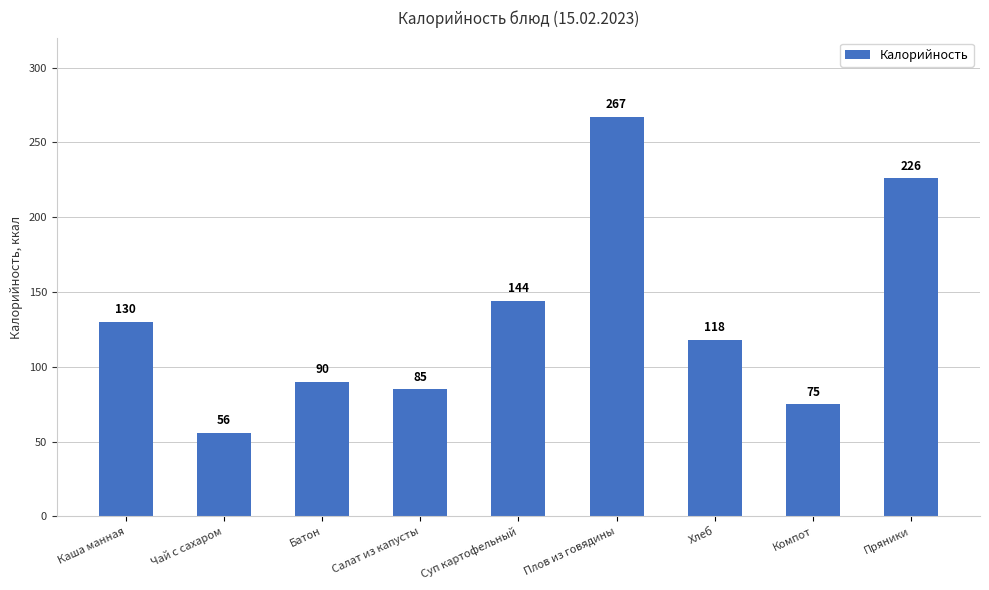

Rank the categories by value from highest to lowest.

Плов из говядины, Пряники, Суп картофельный, Каша манная, Хлеб, Батон, Салат из капусты, Компот, Чай с сахаром